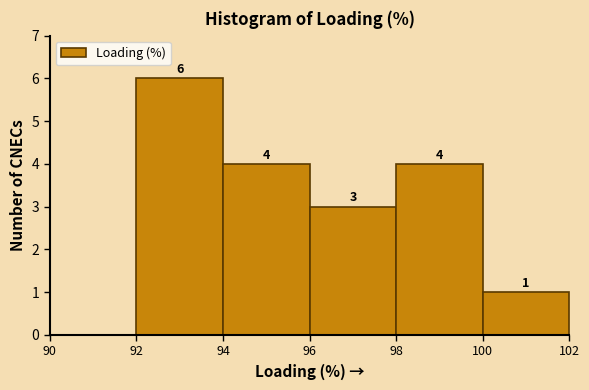

Which range on the x-axis has the tallest bar?

92 to 94